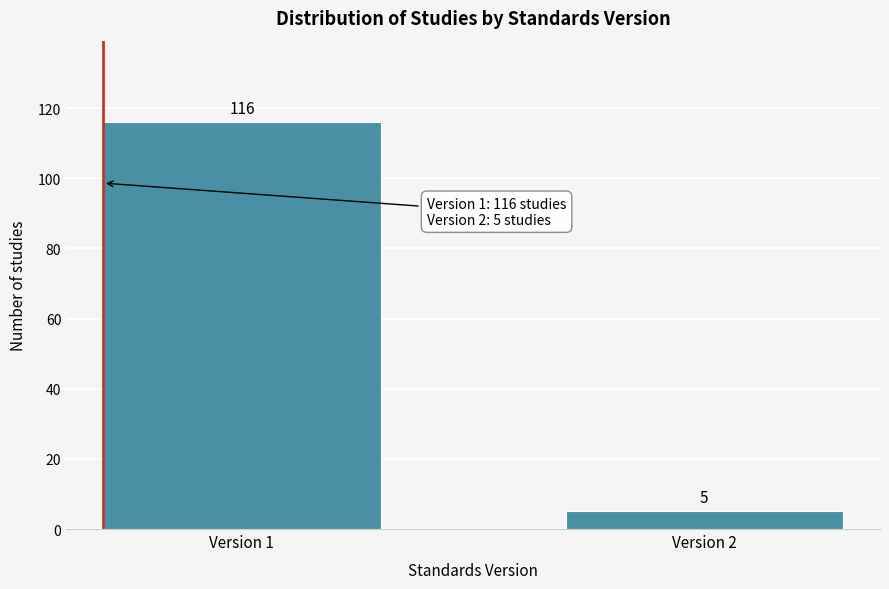

Reading right to left, transcribe all the data shown in this chart.

5	116